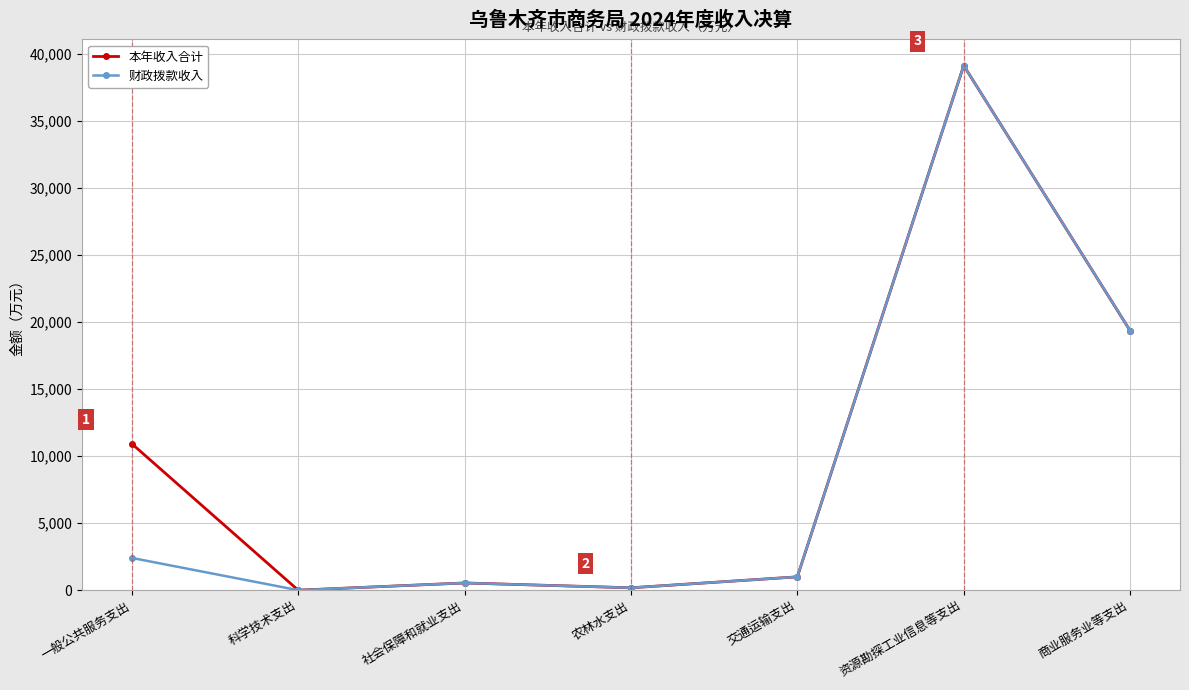

What position from the right is 一般公共服务支出?

7